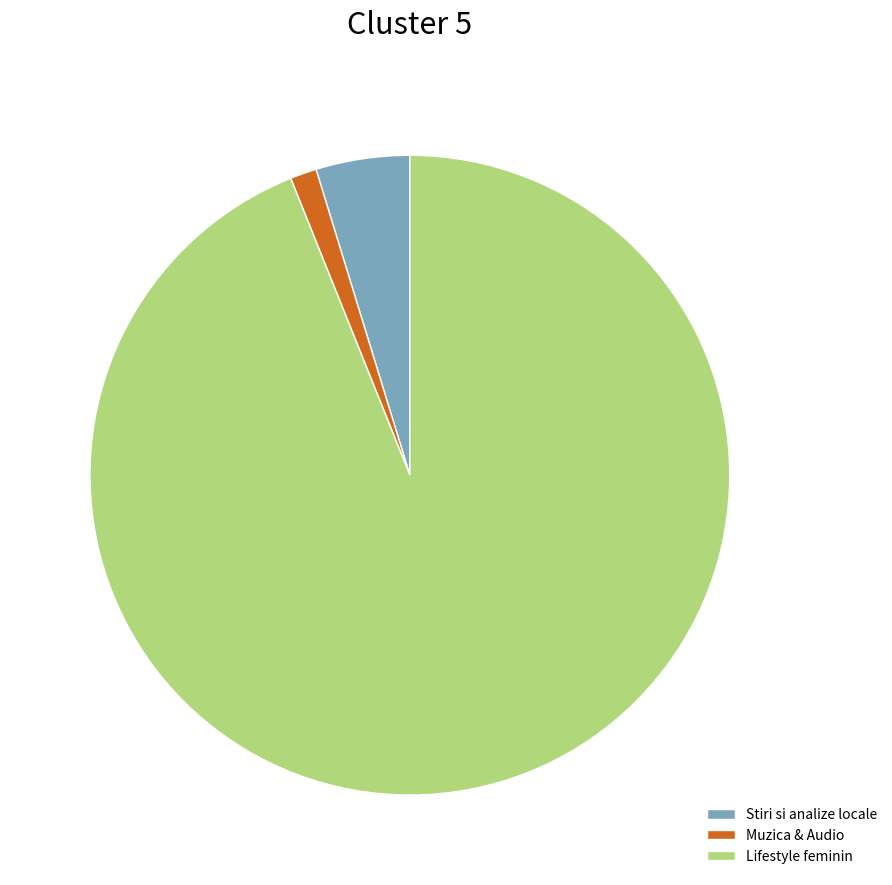

Combined, do Stiri si analize locale and Muzica & Audio account for over 50%?

No